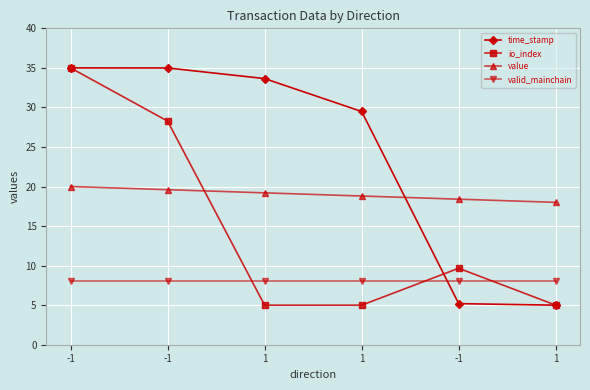

How many lines are shown in the chart?

4